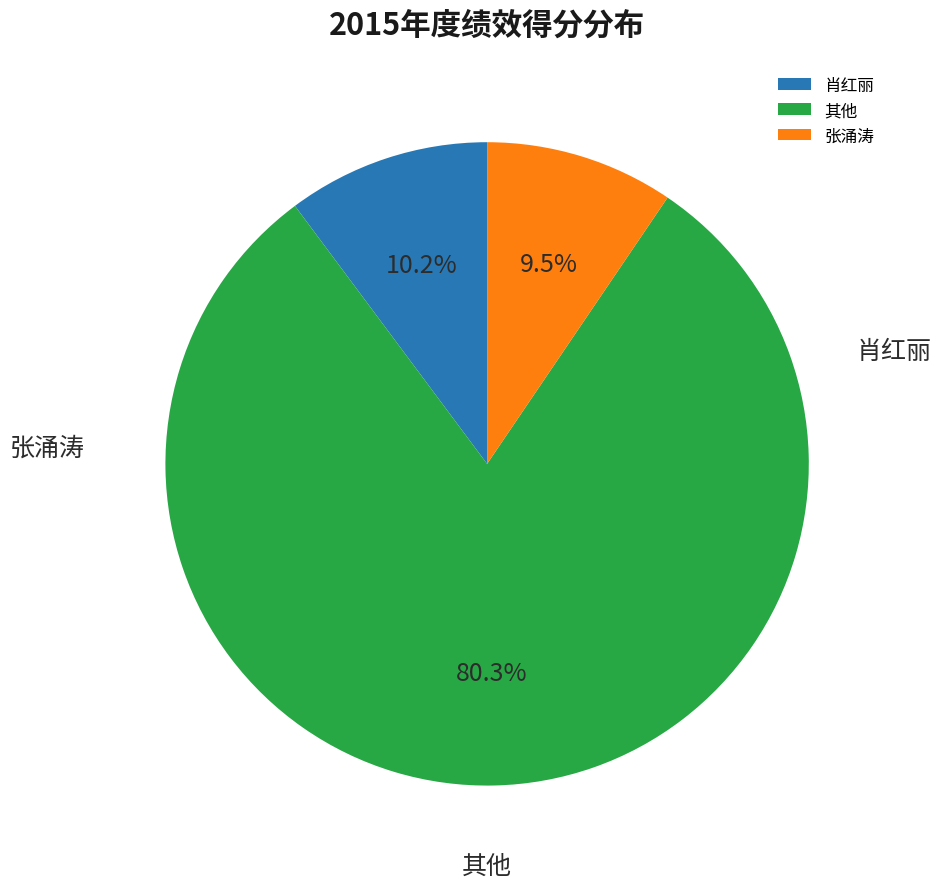

Is it true that 肖红丽 is 10% of the pie?

True